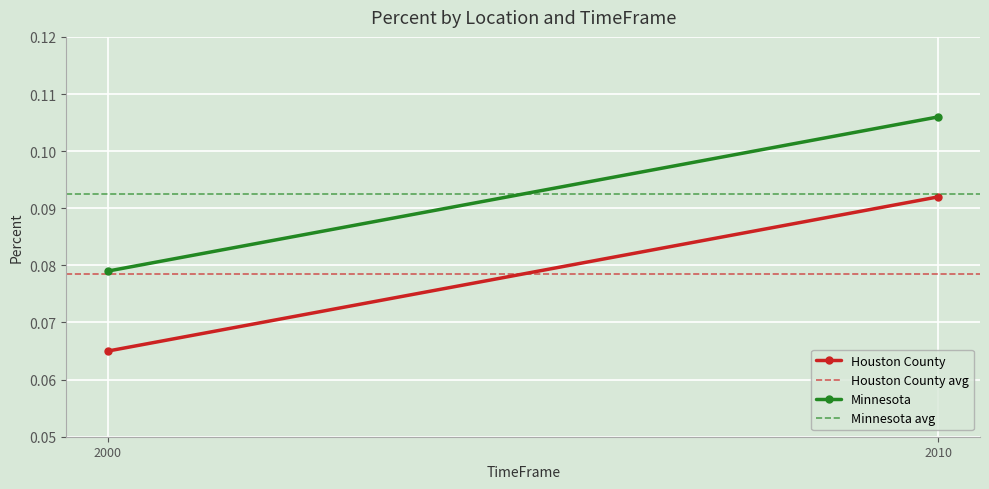

Which series has the largest total across all categories?

Minnesota